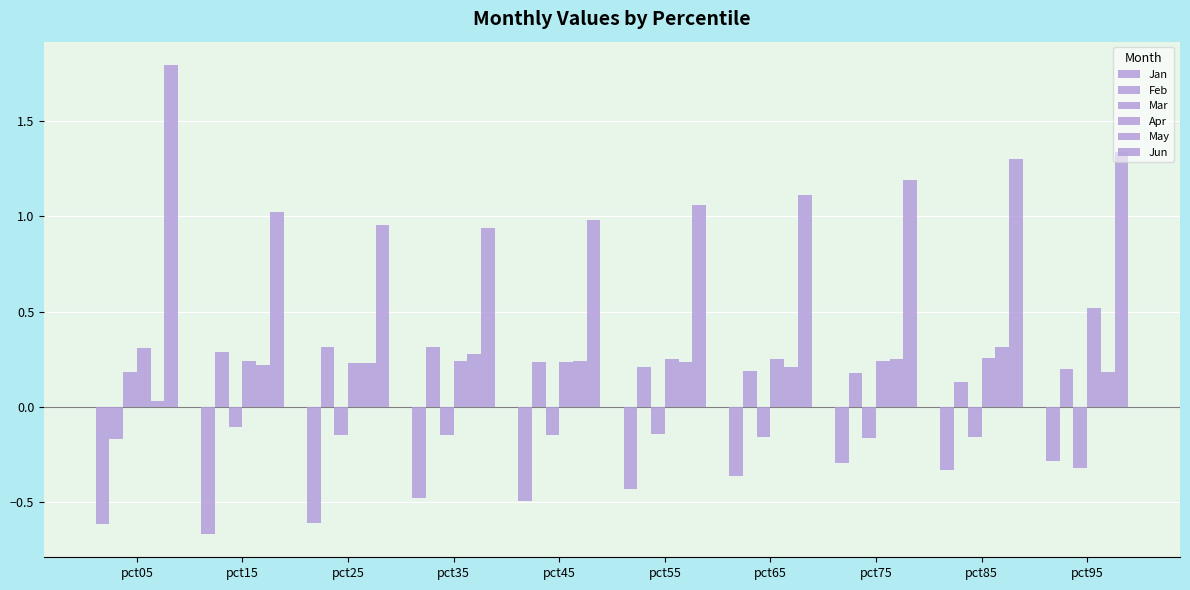

What is the minimum value for Apr?

0.2